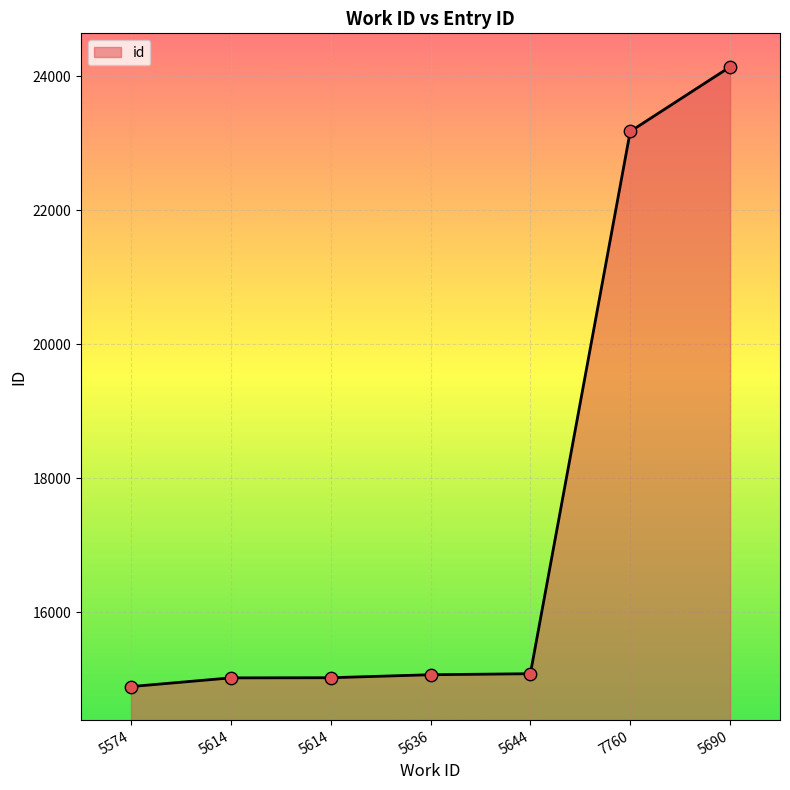

Which has a higher value, 5574 or 7760?

7760